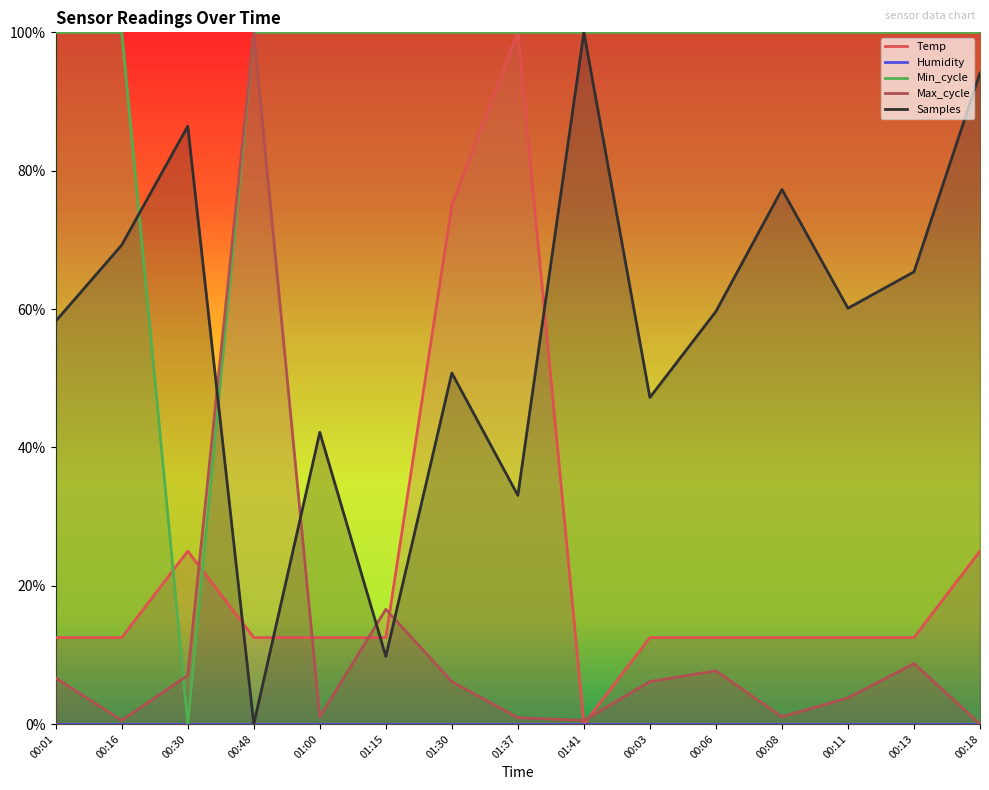

How many times do Max_cycle and Min_cycle cross each other?

1